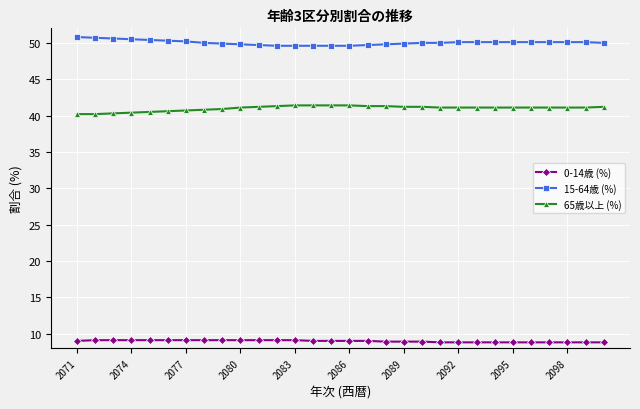

What is the average value of the 65歳以上 (%) series?

41.0